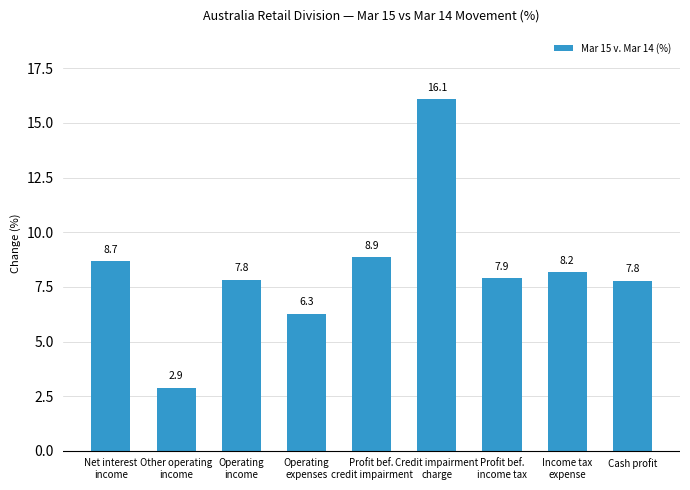

Are the bars horizontal?

No